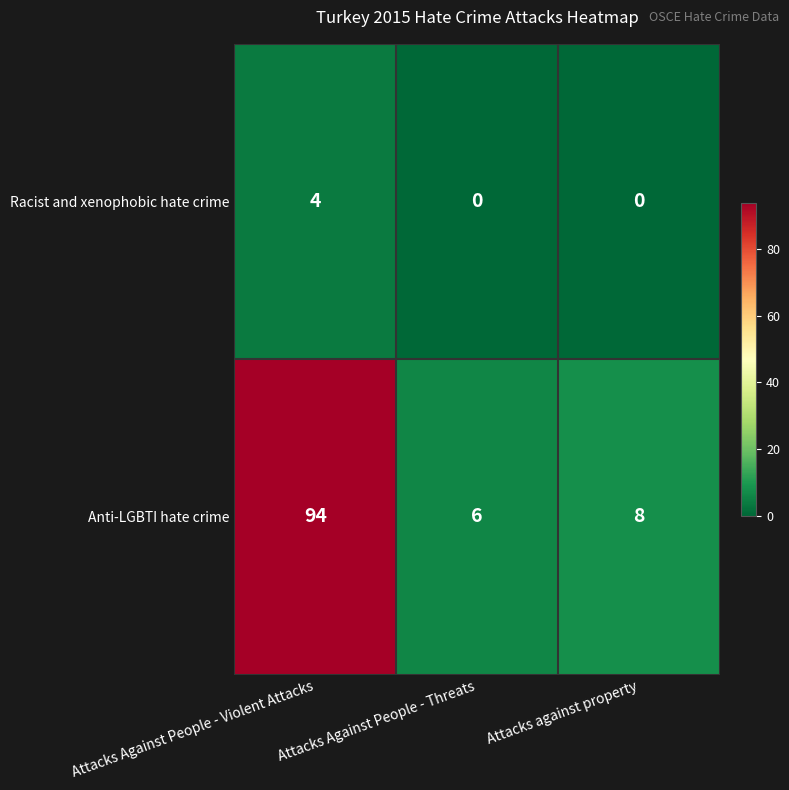

Which series has the widest spread of values?

Anti-LGBTI hate crime